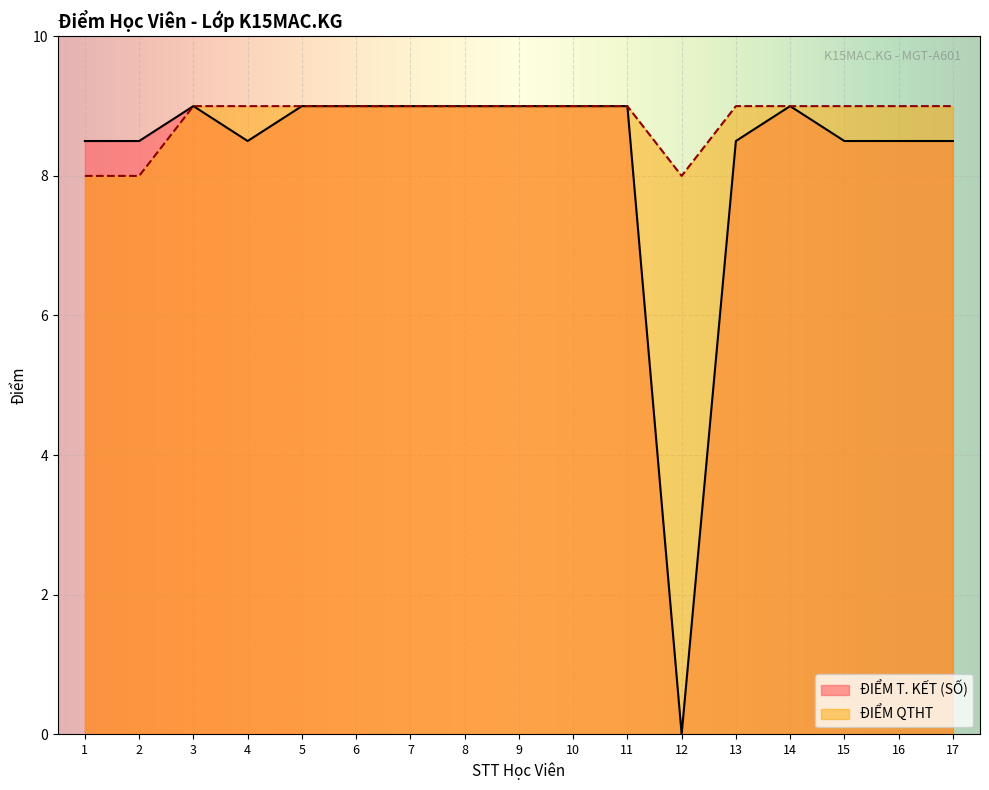

Count the ĐIỂM QTHT values in the range 9 to 10.

14